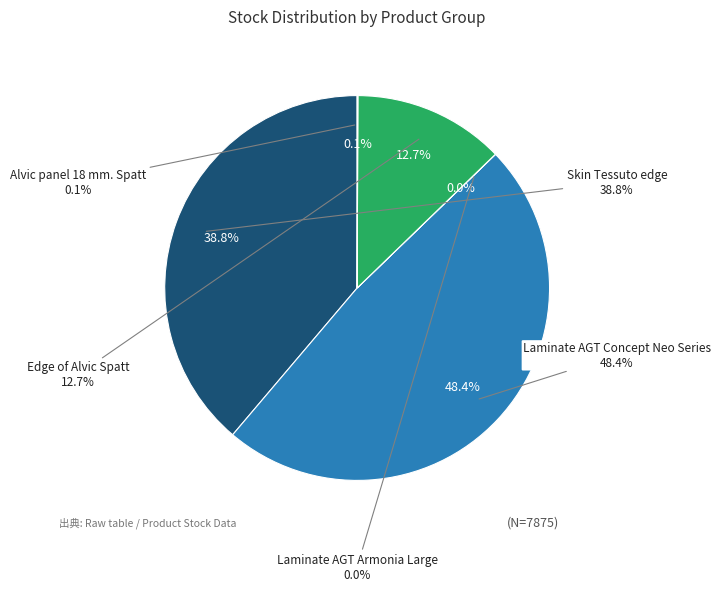

Is there a majority slice in this chart?

No